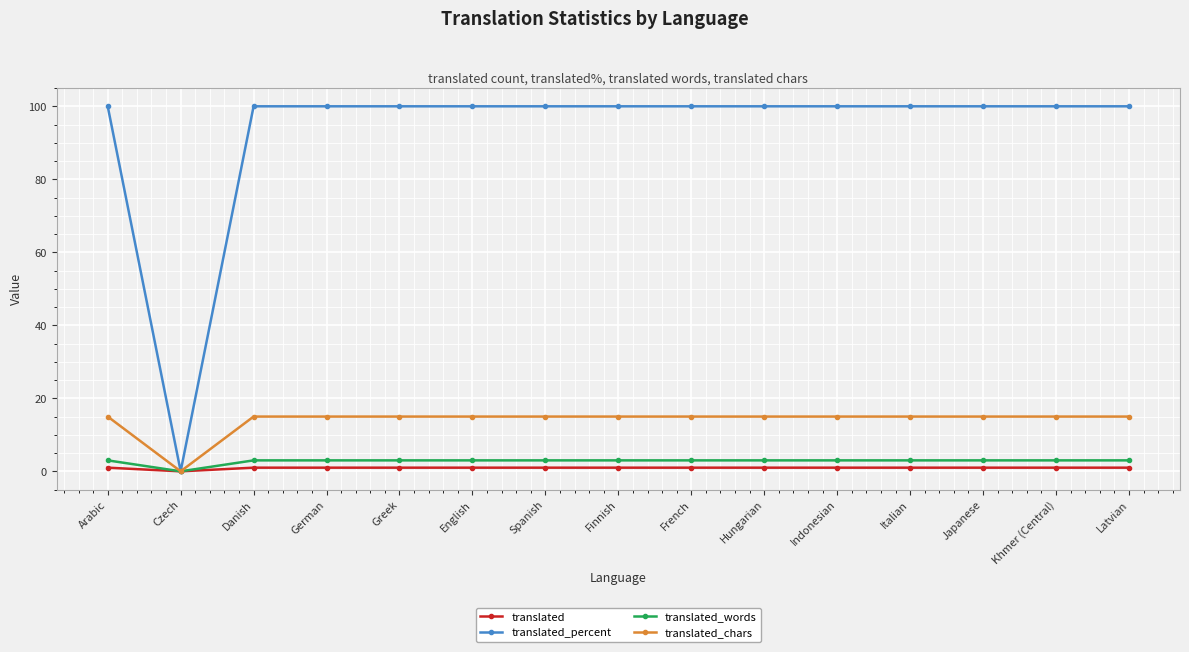

The value of translated_words at German is 3. True or false?

True